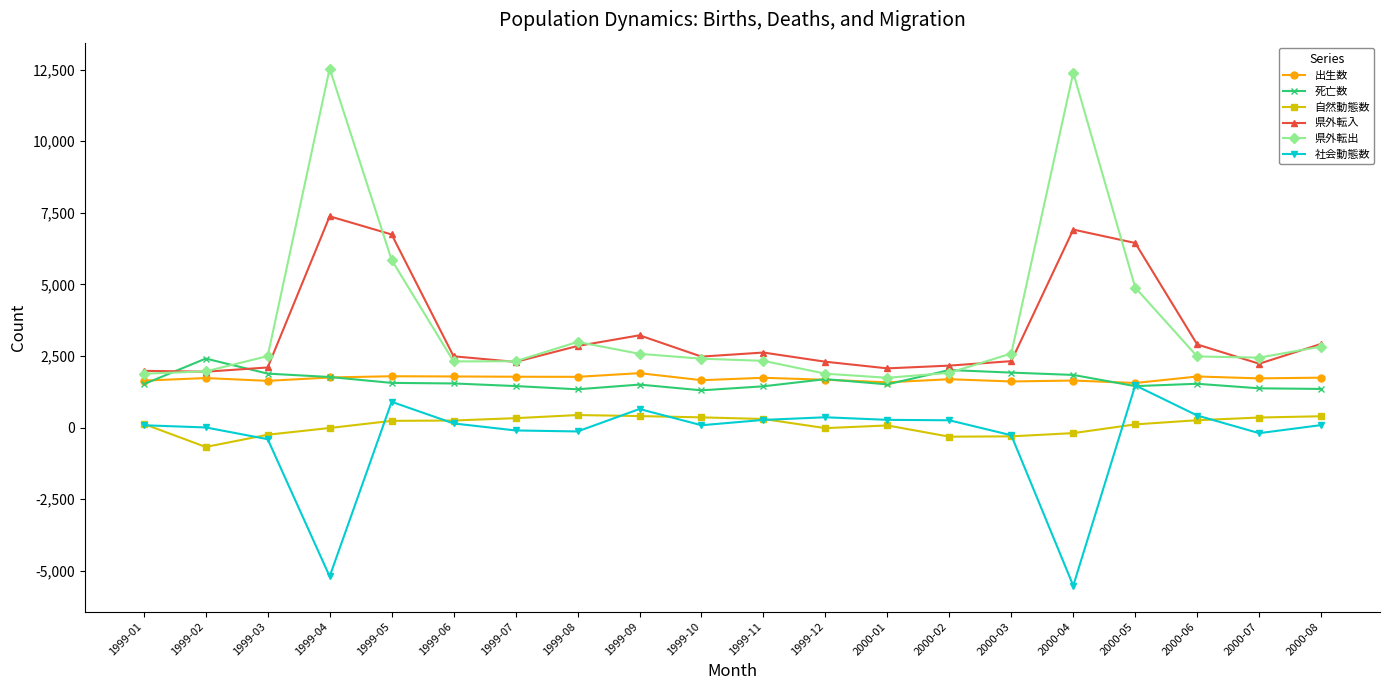

Which series changed the most between 1999-04 and 1999-06?

県外転出